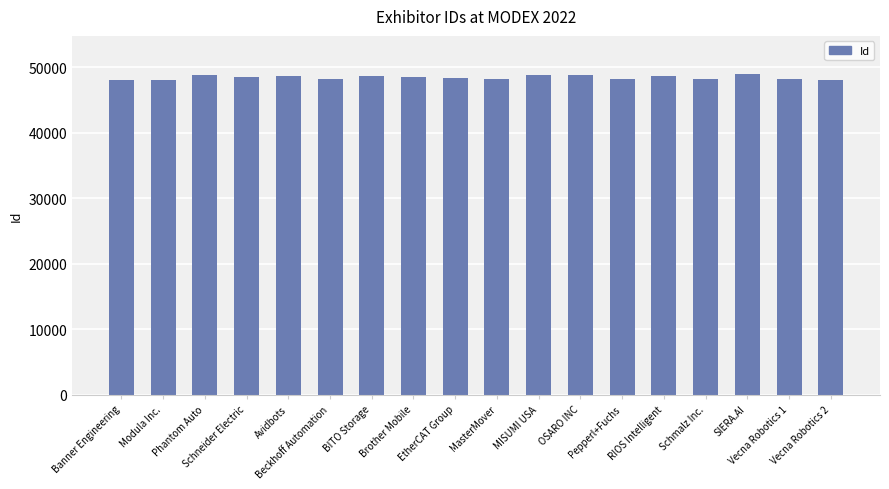

What is the difference between the values at Vecna Robotics 1 and Pepperl+Fuchs?

81